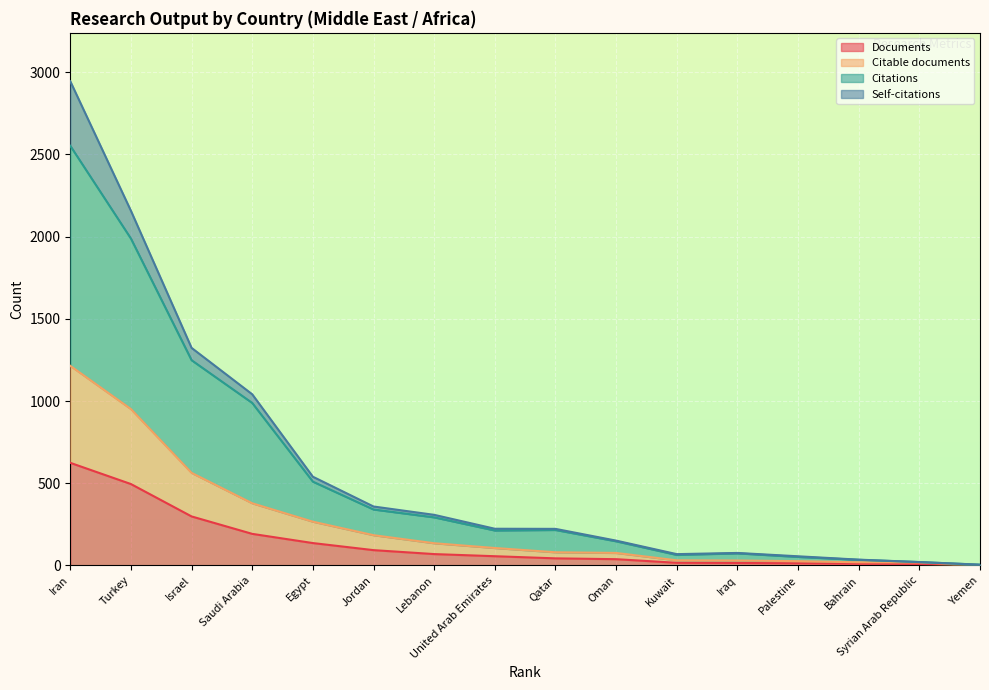

Read the Citations value at Iran.

2552.2